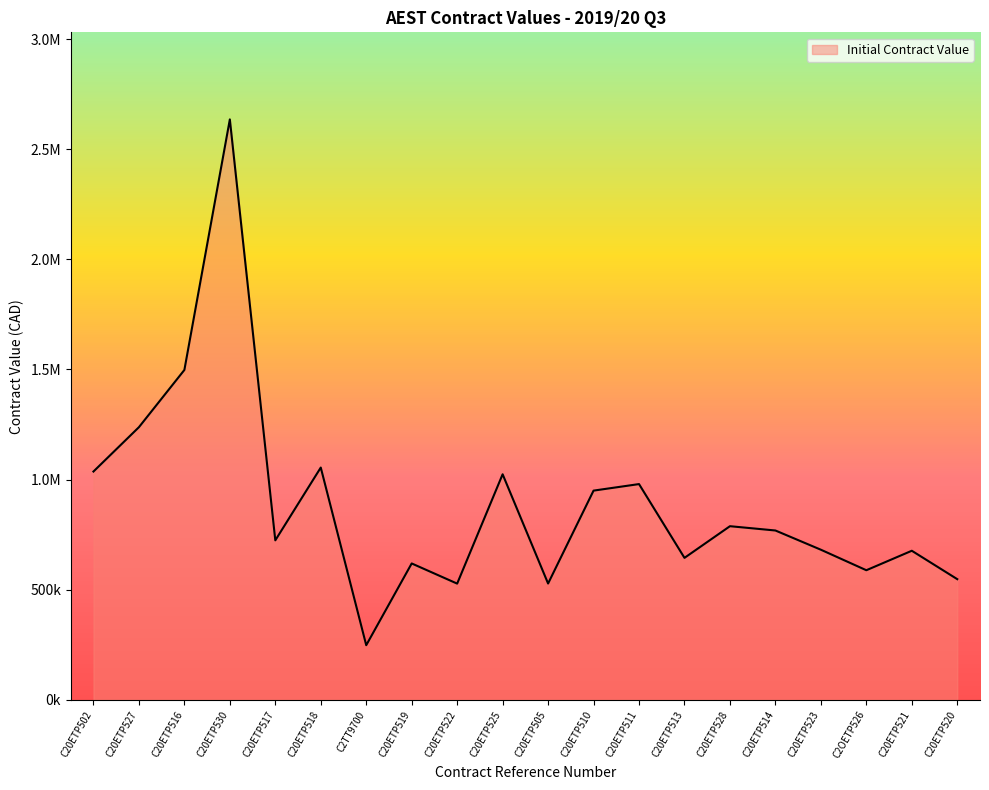

The chart shows a value of 2127675.4 at C20ETP527. True or false?

False